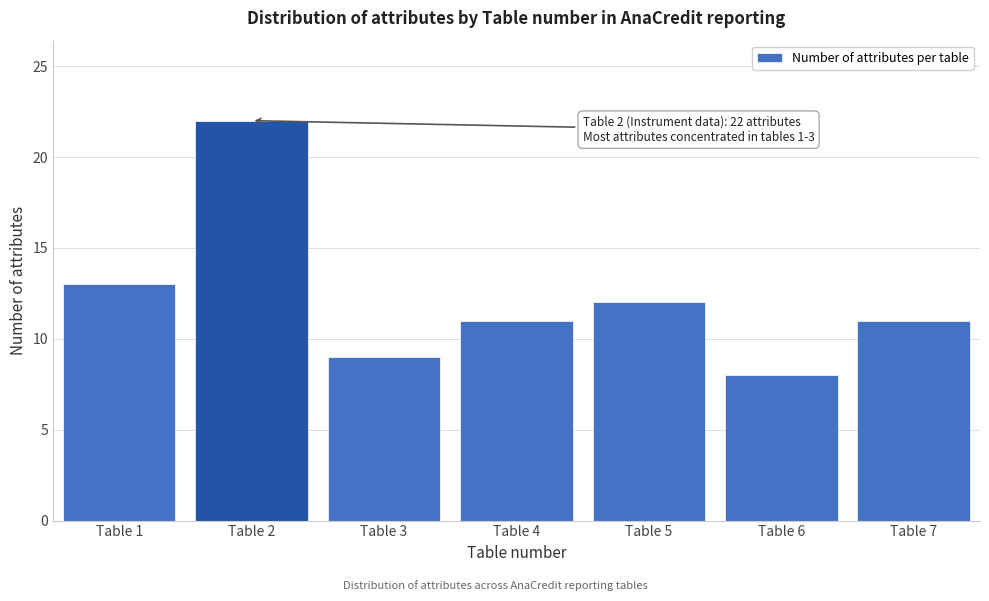

Reading left to right, transcribe all the data shown in this chart.

Table 1=13	Table 2=22	Table 3=9	Table 4=11	Table 5=12	Table 6=8	Table 7=11